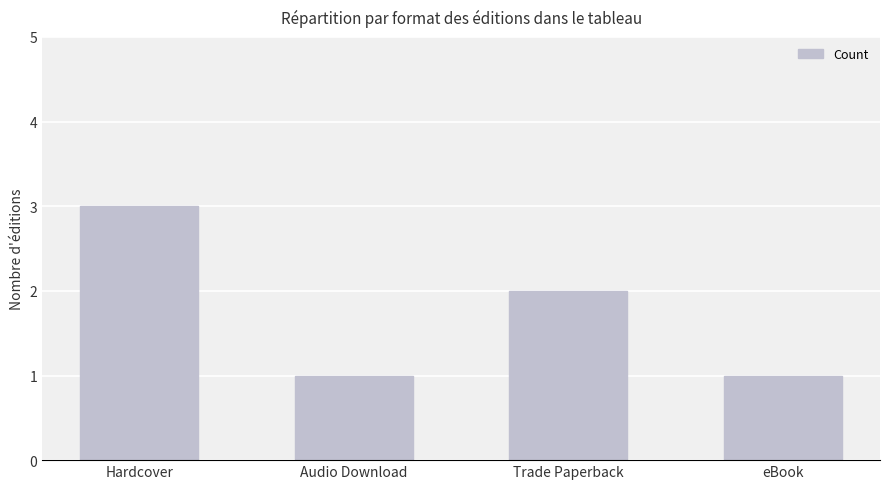

What is the difference between the second highest and minimum values?

1